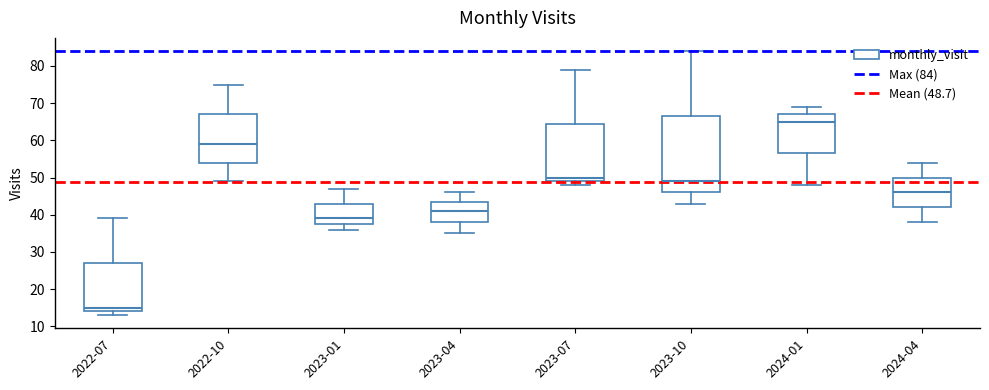

Where is the lower edge of the box for 2023-10 on the y-axis? The values are not printed on the chart, so give them approximately, as read against the axis.

46